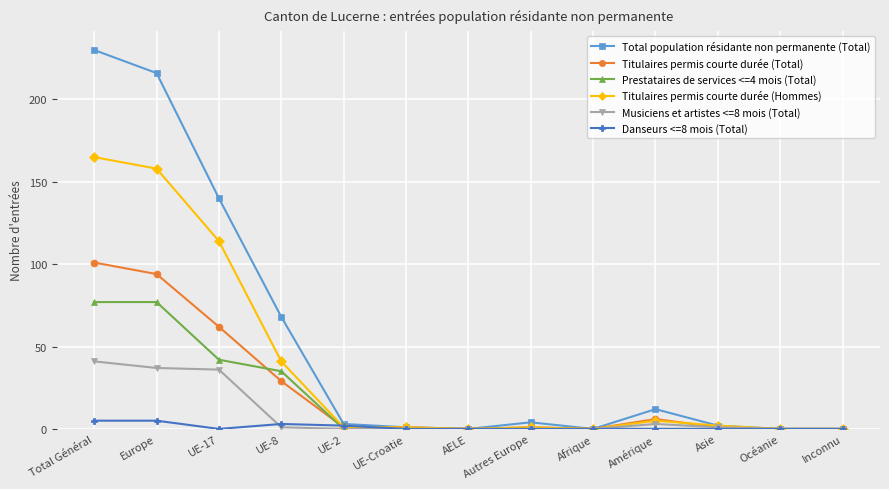

What is the label of the 4th point from the right?

Amérique